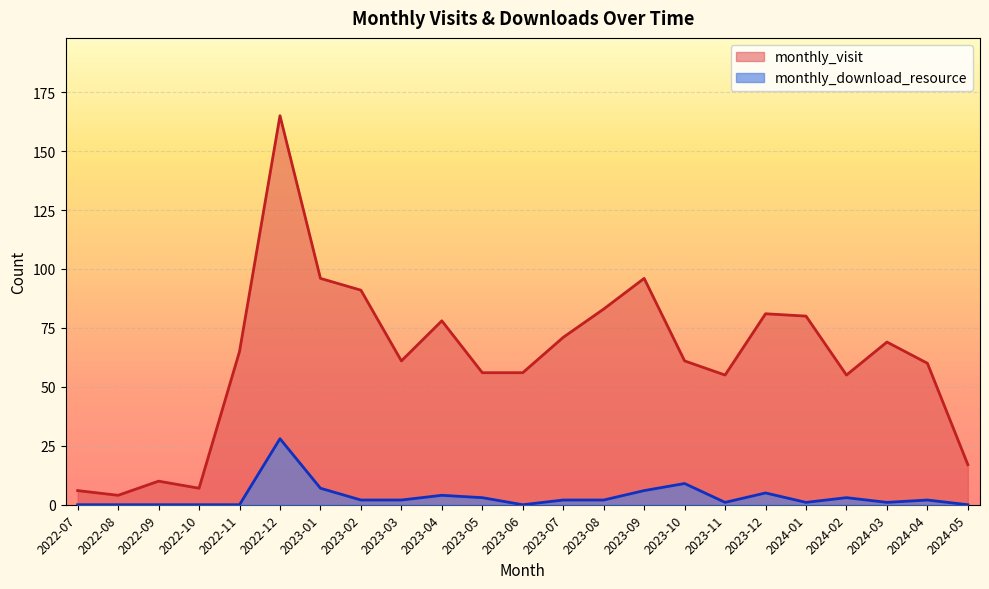

Reading right to left, what are all the values shown in this chart?

monthly_visit: 2024-05=17	2024-04=60	2024-03=69	2024-02=55	2024-01=80	2023-12=81	2023-11=55	2023-10=61	2023-09=96	2023-08=83	2023-07=71	2023-06=56	2023-05=56	2023-04=78	2023-03=61	2023-02=91	2023-01=96	2022-12=165	2022-11=65	2022-10=7	2022-09=10	2022-08=4	2022-07=6
monthly_download_resource: 2024-05=0	2024-04=2	2024-03=1	2024-02=3	2024-01=1	2023-12=5	2023-11=1	2023-10=9	2023-09=6	2023-08=2	2023-07=2	2023-06=0	2023-05=3	2023-04=4	2023-03=2	2023-02=2	2023-01=7	2022-12=28	2022-11=0	2022-10=0	2022-09=0	2022-08=0	2022-07=0